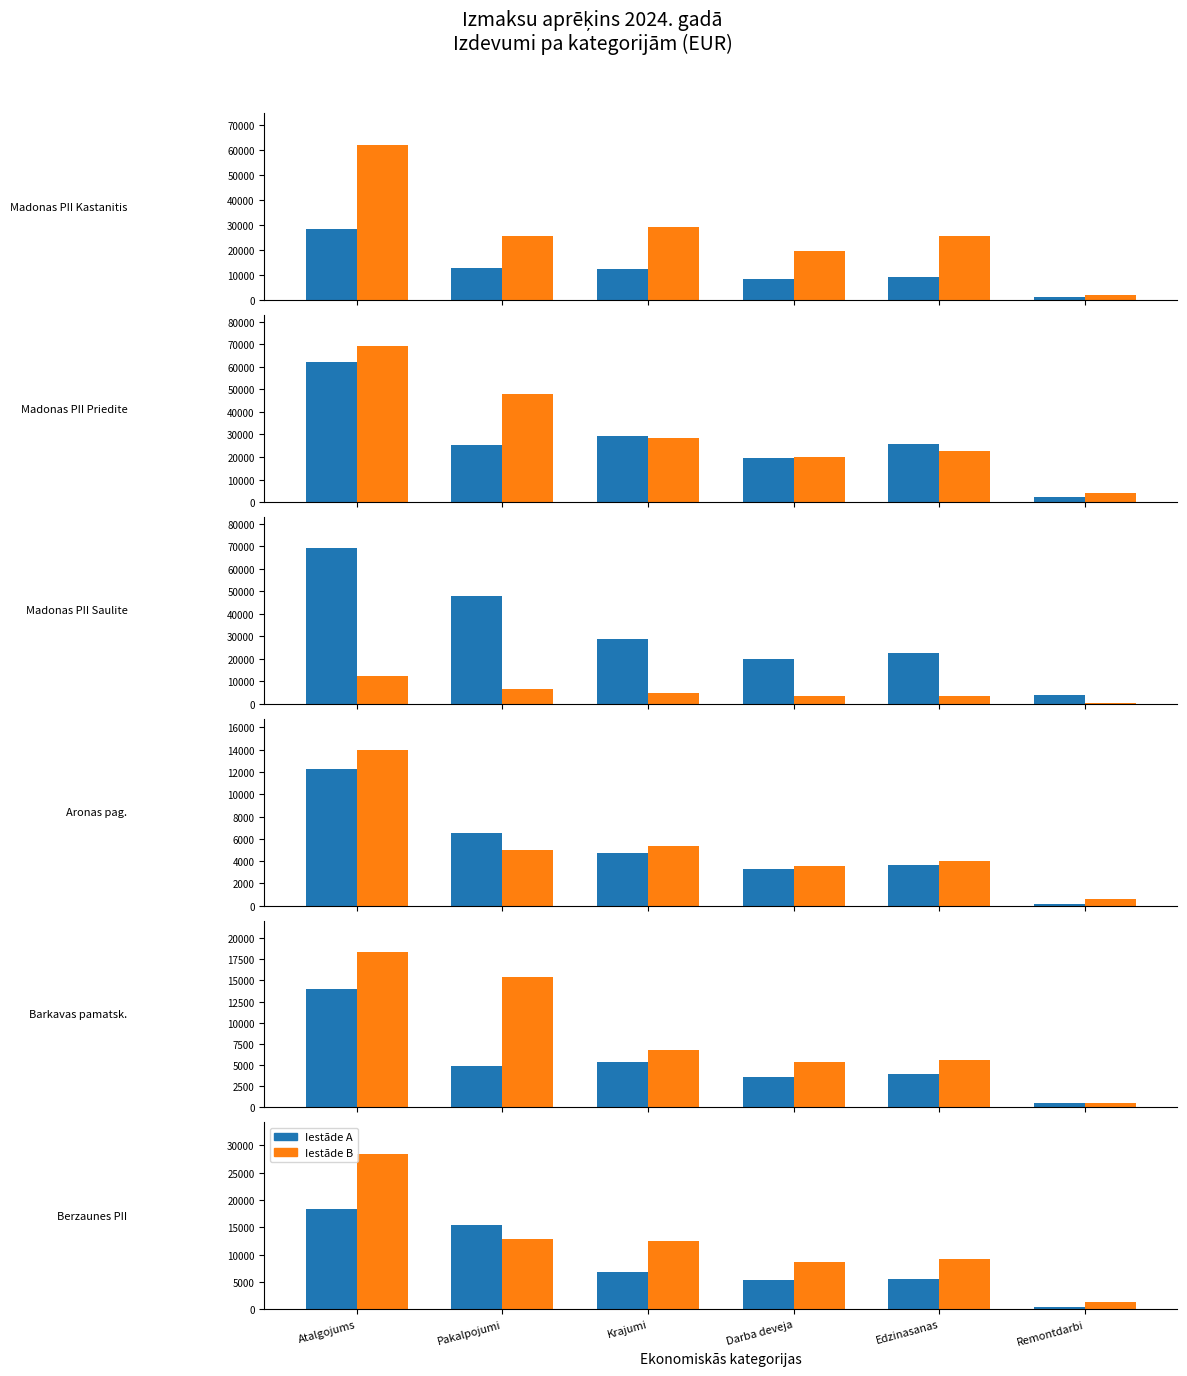

Rank the categories by Barkavas pamatsk. value from highest to lowest.

Atalgojums, Krajumi, Pakalpojumi, Edzinasanas, Darba deveja, Remontdarbi